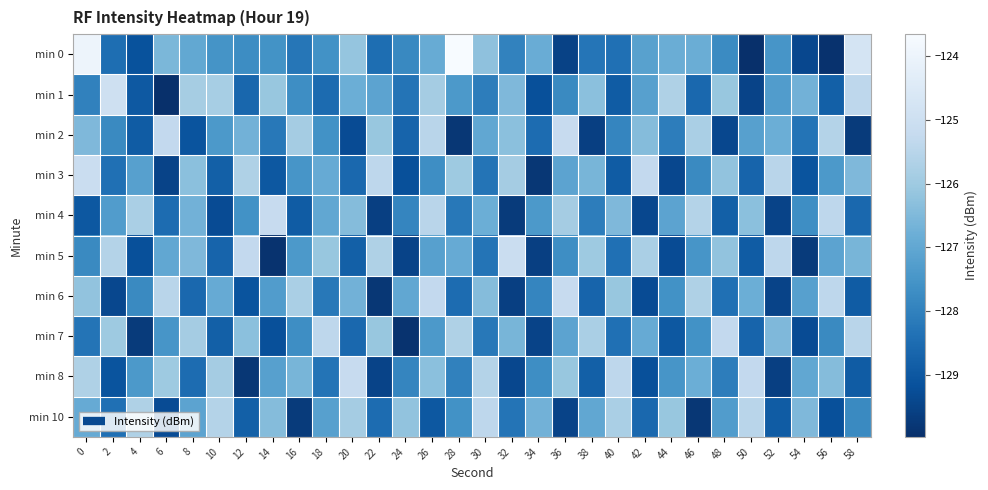

How many distinct data groups are displayed?

10